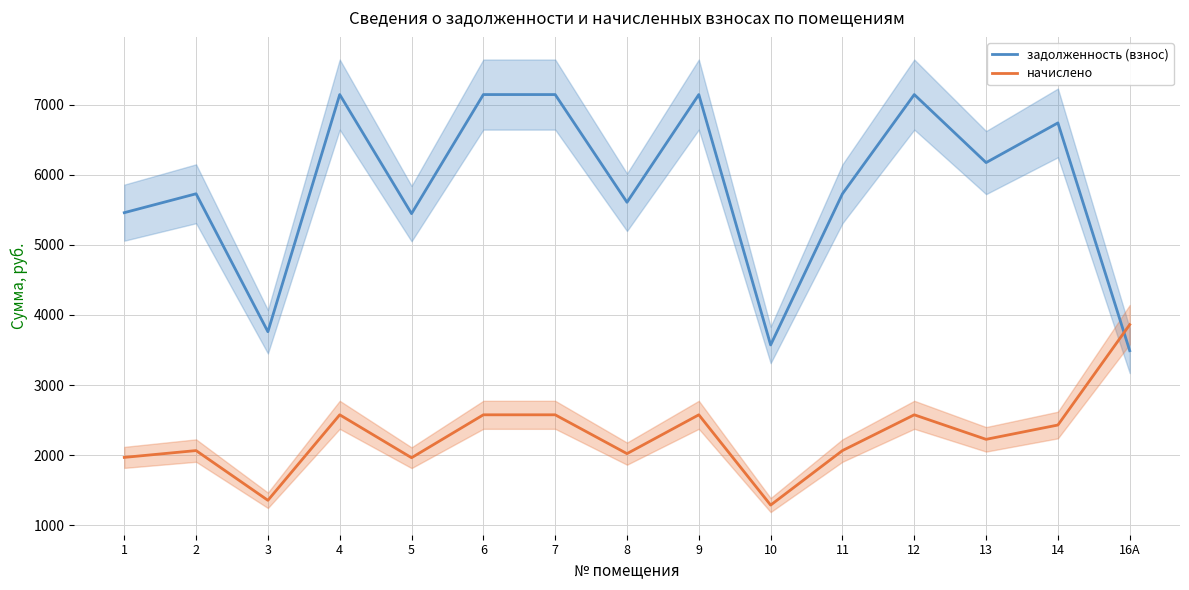

Does the chart display data point markers on the line(s)?

No